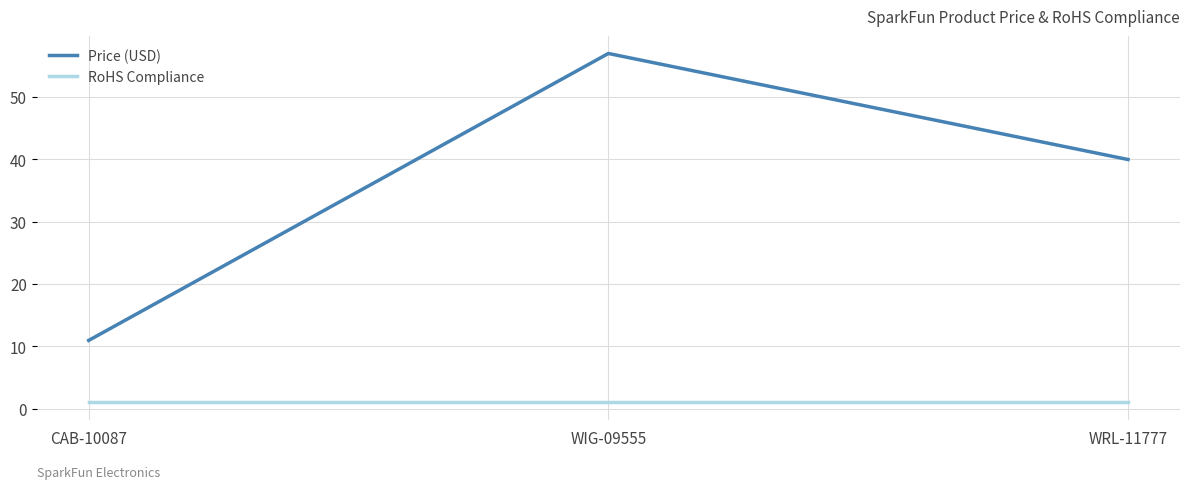

The value of Price (USD) at WIG-09555 is 87.9. True or false?

False